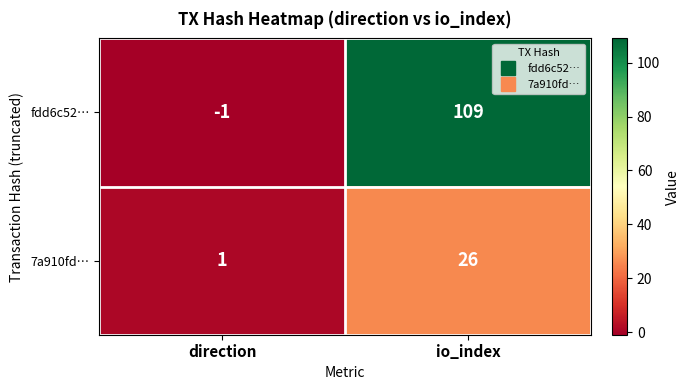

What is the difference between the 7a910fd… values at direction and io_index?

25